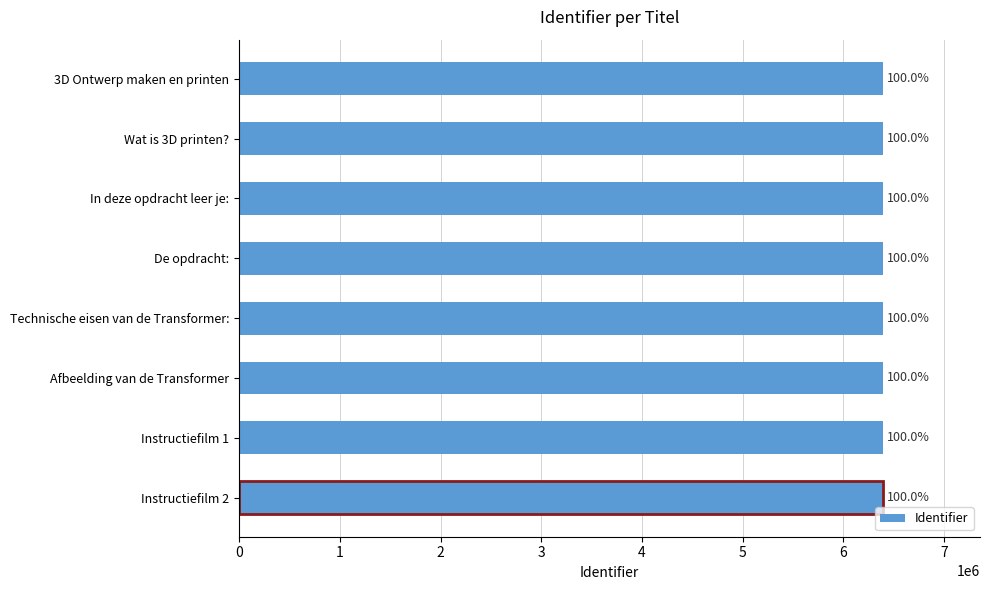

Does the chart contain any negative values?

No